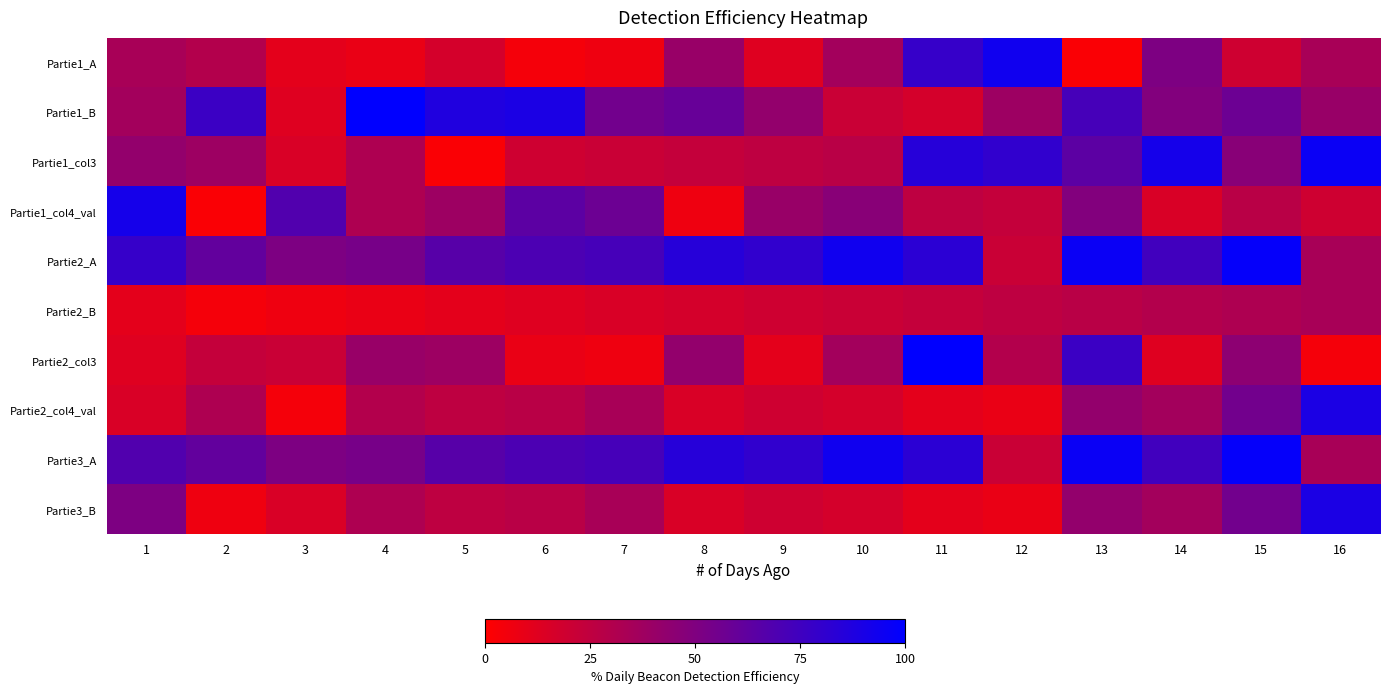

List the series in order of their peak value, lowest first.

Partie2_B, Partie2_col4_val, Partie3_B, Partie1_col4_val, Partie1_A, Partie1_col3, Partie2_A, Partie3_A, Partie1_B, Partie2_col3